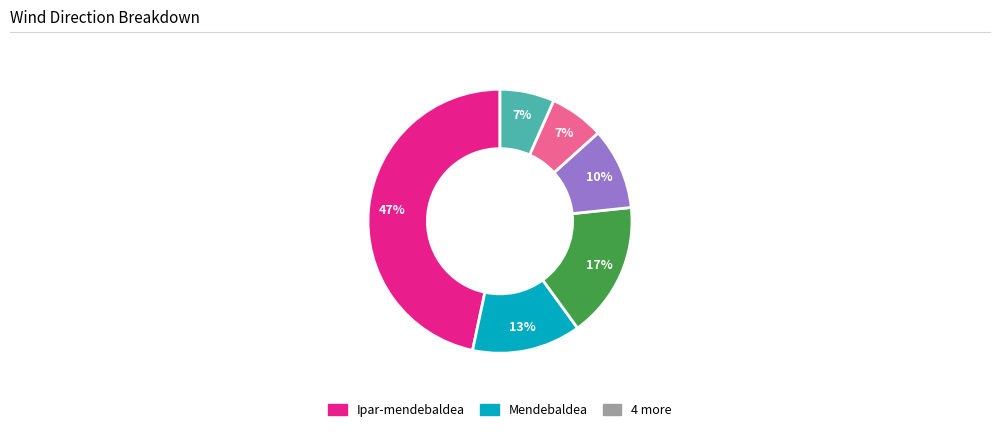

To the nearest percent, what is the average slice percentage?

17%